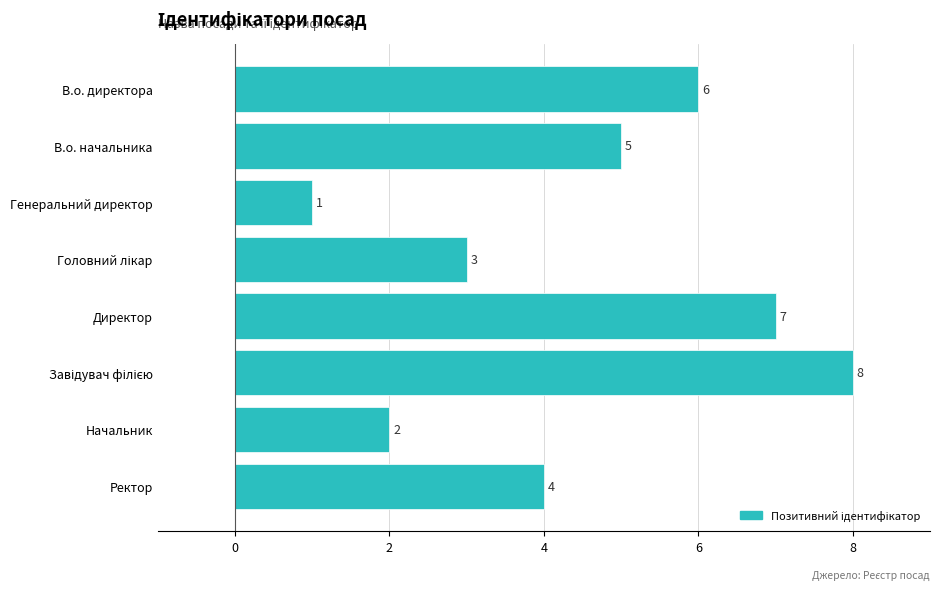

Approximately how many times larger is the value at Ректор compared to В.о. директора?

0.7